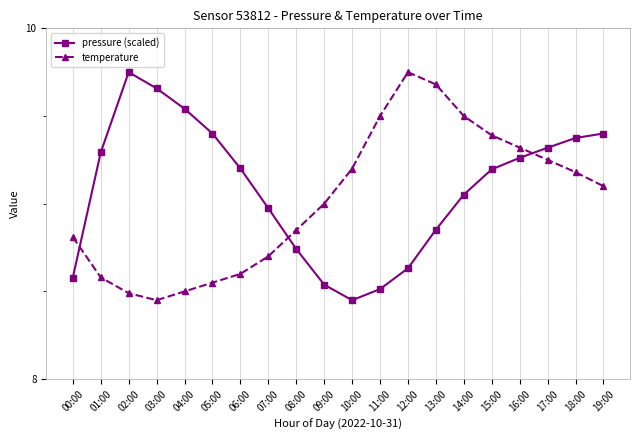

In temperature, how many points are lower than both neighbors (excluding endpoints)?

1